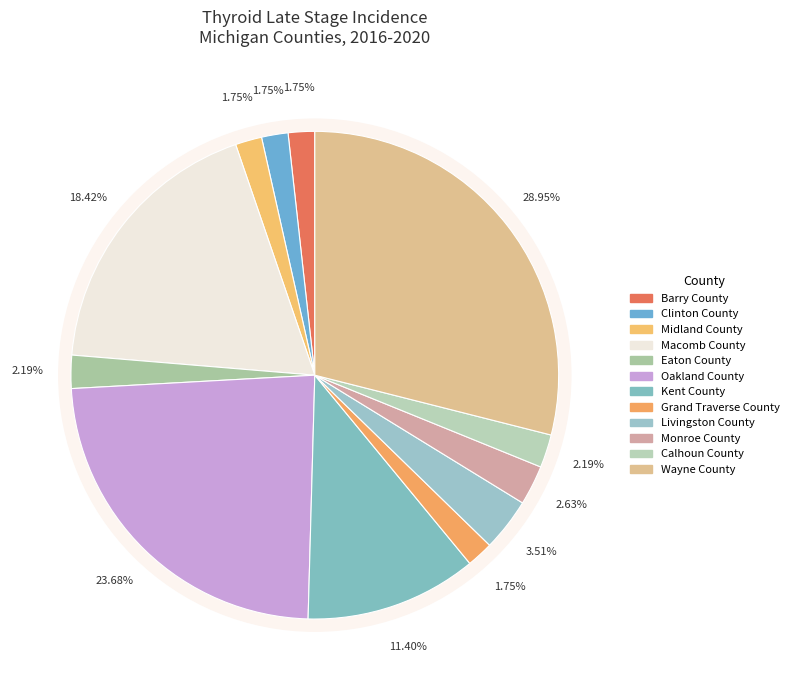

Combined, what portion of the pie is Clinton County and Eaton County?

3.9%